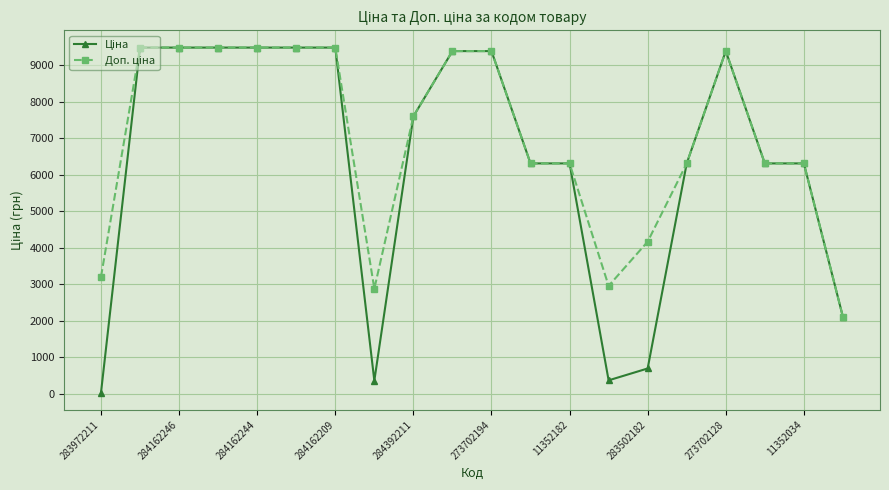

What is the greatest value displayed?

9480.1